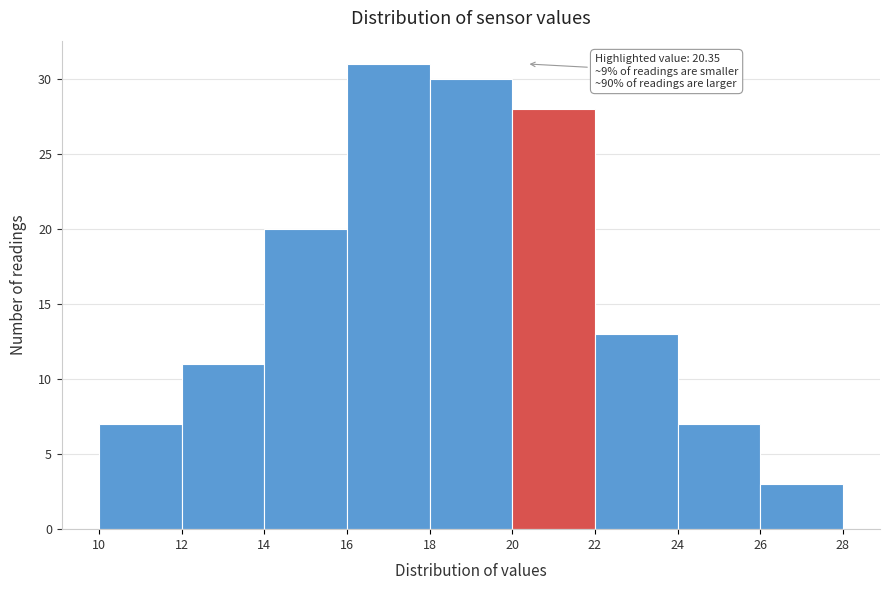

Which range on the x-axis has the tallest bar?

16 to 18